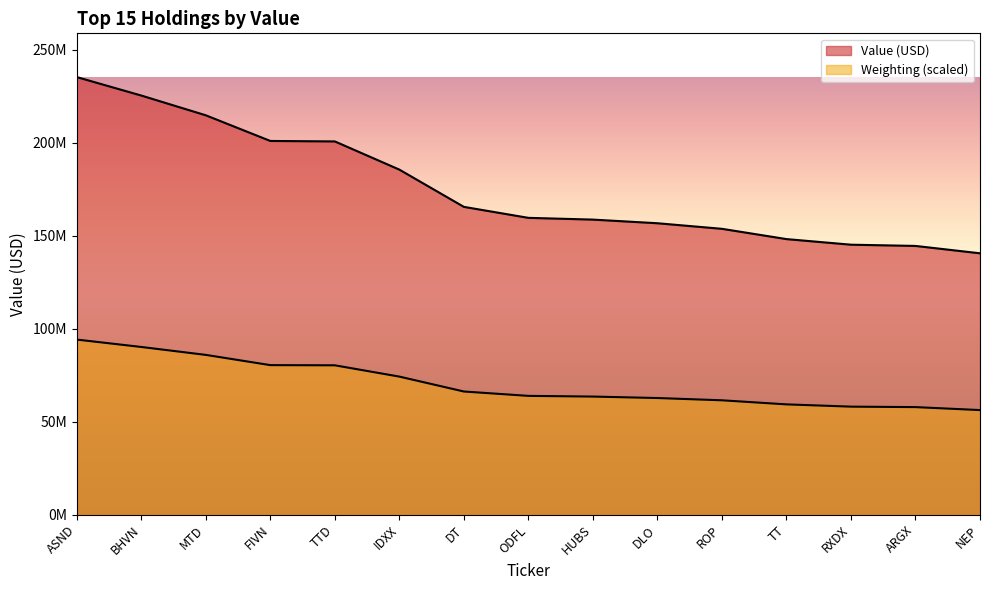

Which series has the largest total across all categories?

Value (USD)